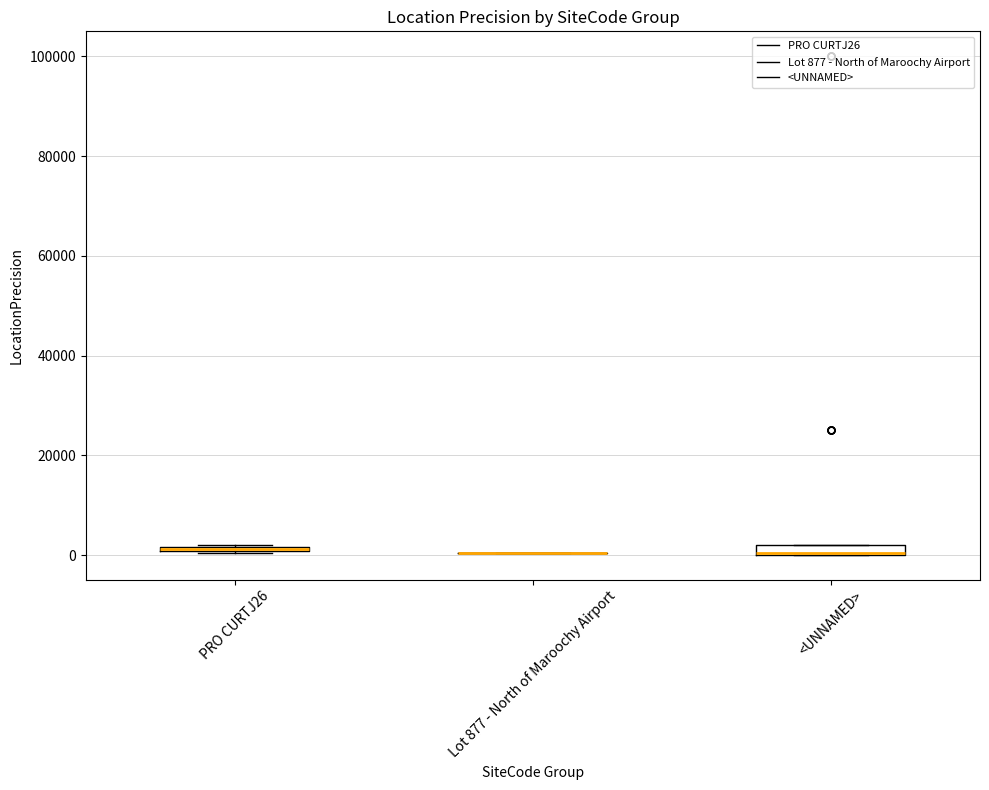

Where is the lower edge of the box for PRO CURTJ26 on the y-axis? The values are not printed on the chart, so give them approximately, as read against the axis.

0